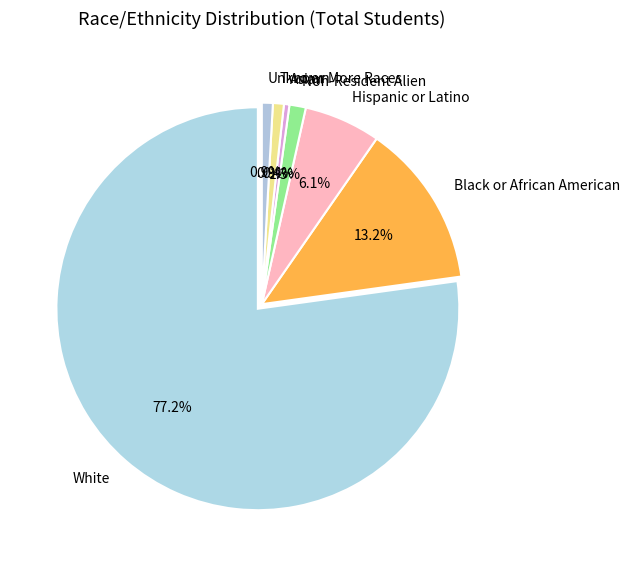

What percentage do Unknown and Non-Resident Alien together represent?

2.2%